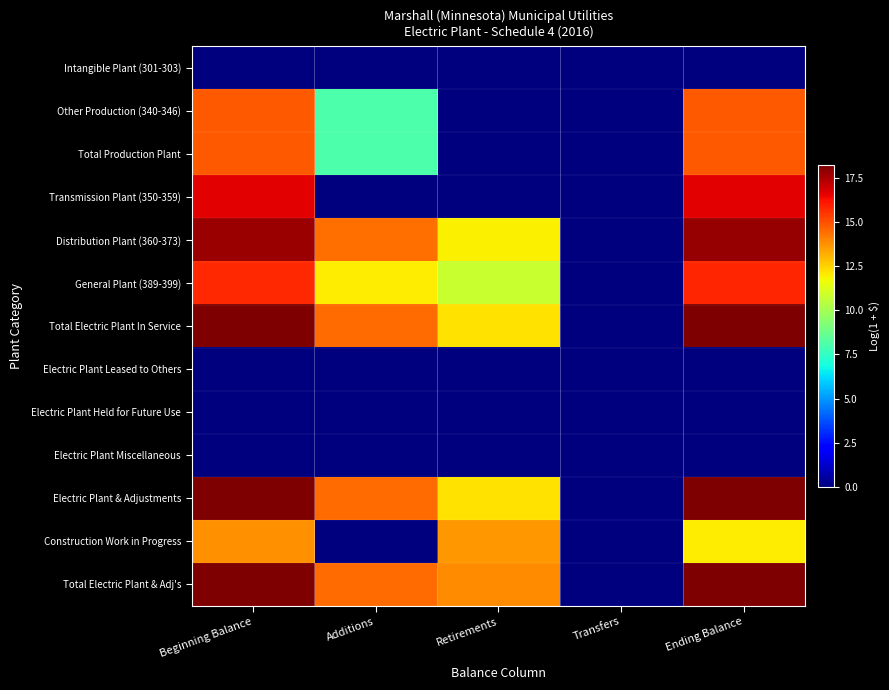

Which has a higher value, Retirements or Ending Balance?

Retirements